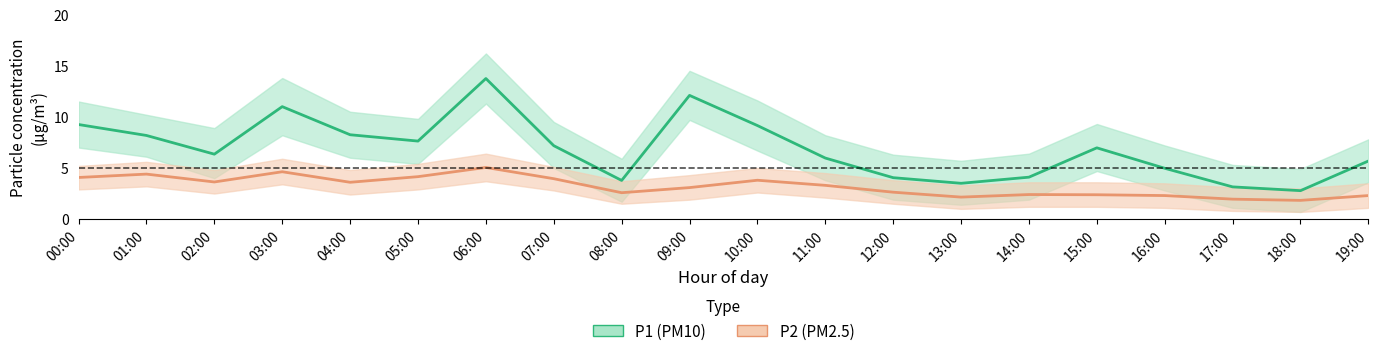

What is the difference between the highest and lowest values at 04:00?

8.1